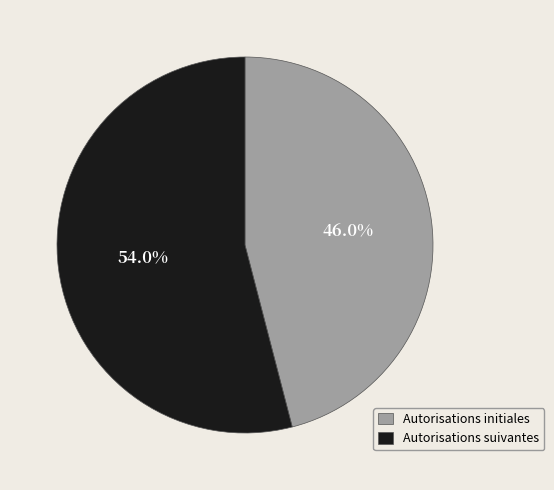

Rank the categories by value from lowest to highest.

Autorisations initiales, Autorisations suivantes